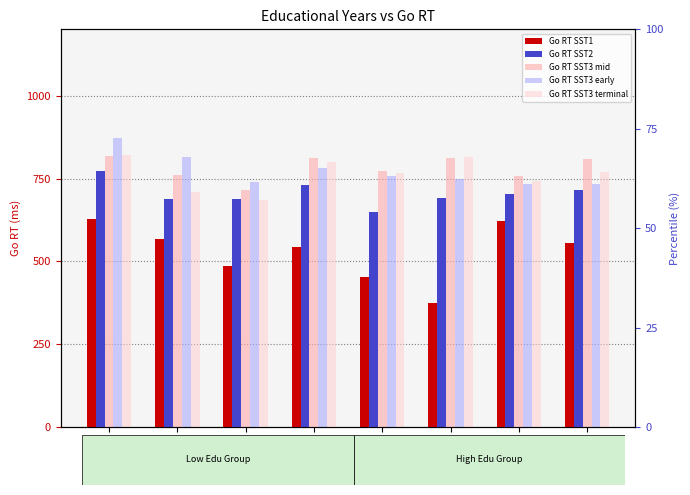

Reading left to right, list all the values displayed in this chart.

Go RT SST1: 627.3	566.7	485.8	543.1	453.4	373.2	623.1	554.4
Go RT SST2: 771.9	687.5	687.0	729.7	648.6	690.4	702.3	715.5
Go RT SST3 mid: 817.4	759.8	714.9	813.3	772.2	812.6	756.3	808.7
Go RT SST3 early: 871.8	815.9	738.3	781.3	757.6	748.2	732.5	734.4
Go RT SST3 terminal: 822.4	708.3	686.4	800.8	765.4	816.3	742.3	770.4